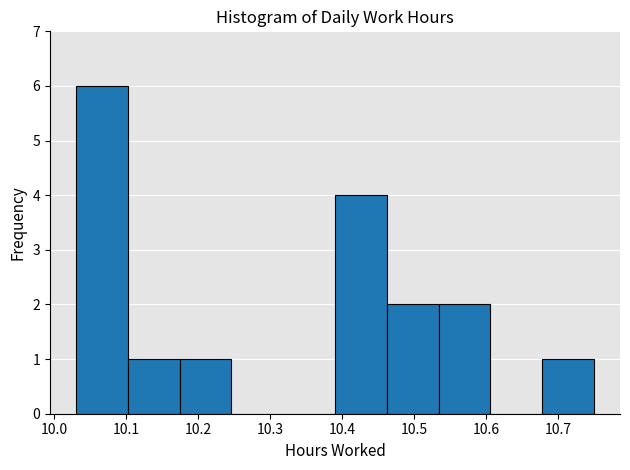

Over which range of the x-axis is the bar tallest?

10.030 to 10.102